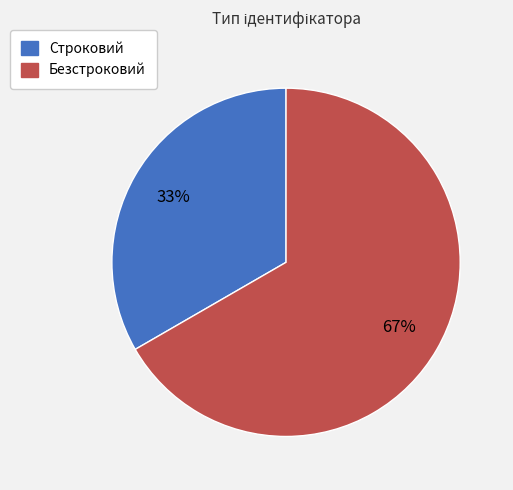

True or false: Строковий accounts for 33% of the total.

True